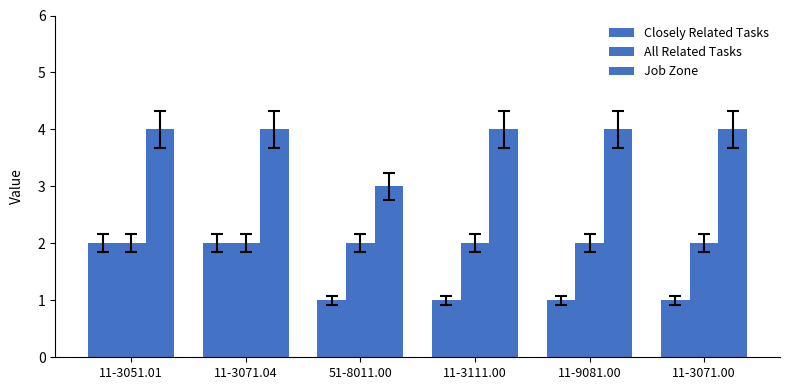

At which label does All Related Tasks reach its peak?

11-3051.01